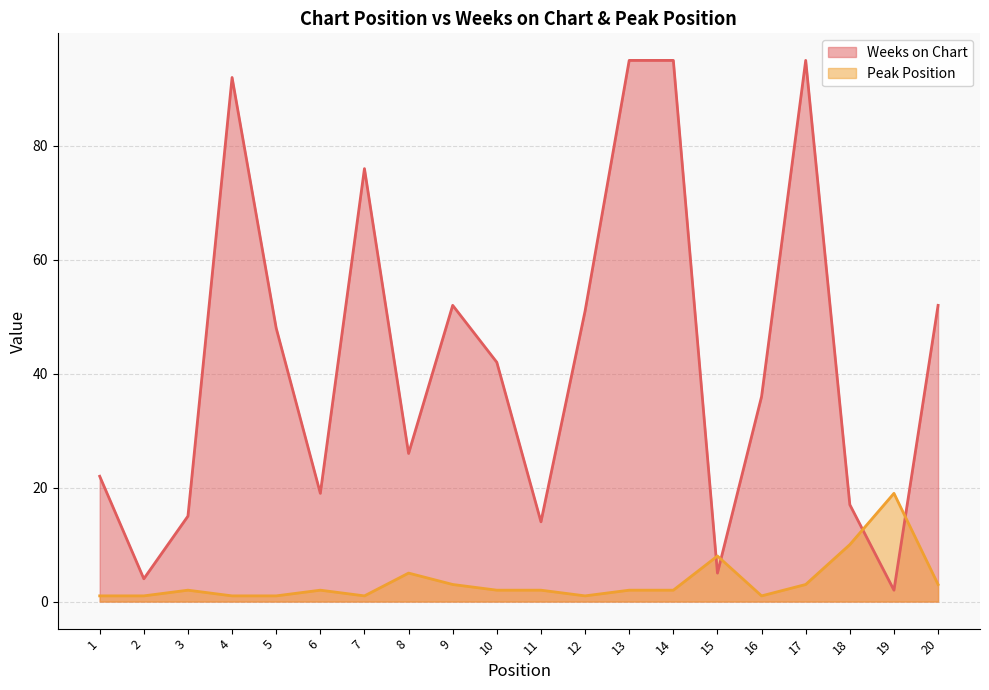

True or false: Peak Position and Weeks on Chart intersect in this chart.

True